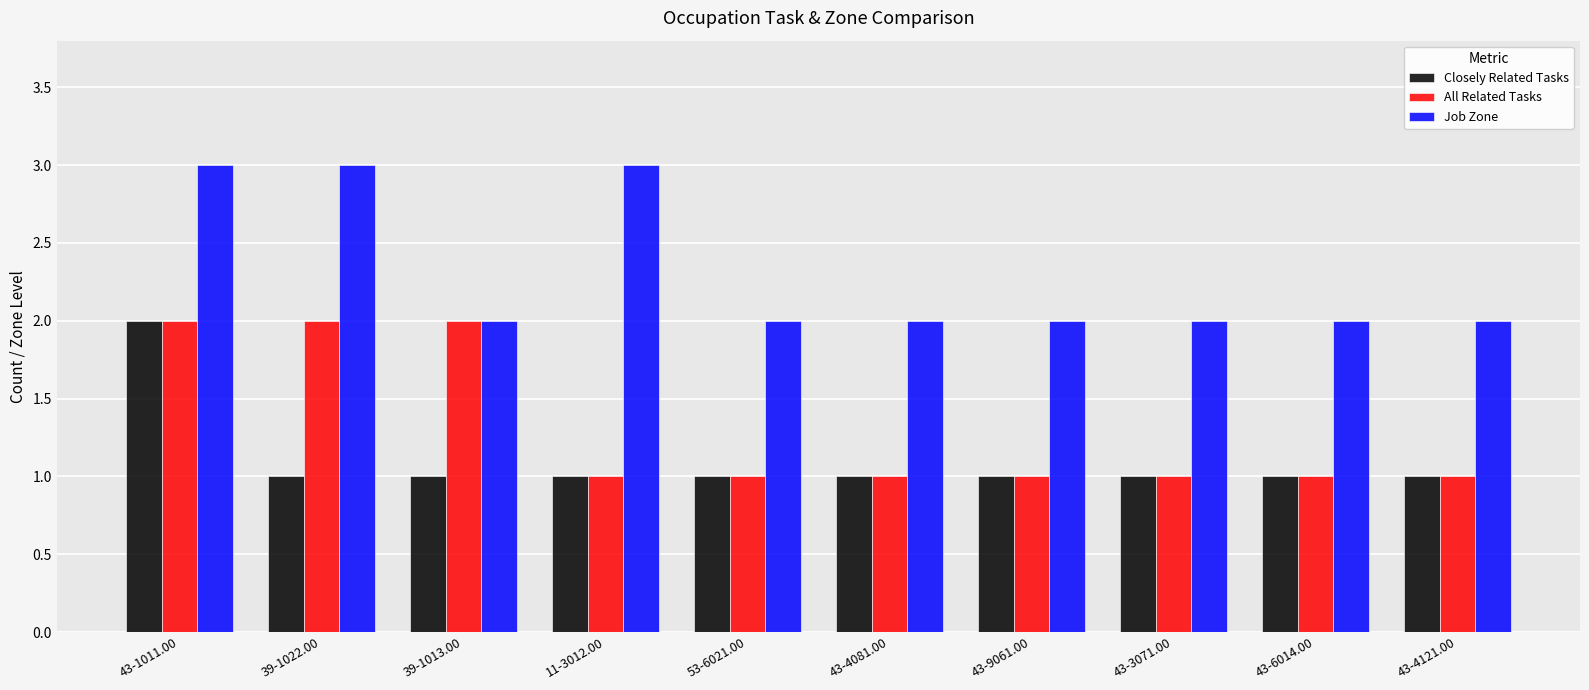

Is it true that All Related Tasks equals 2 at 43-6014.00?

False